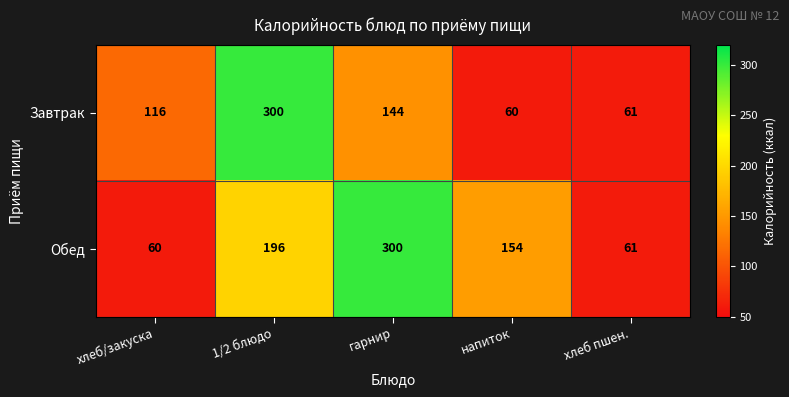

What is the difference between the maximum and minimum values in the Обед series?

240